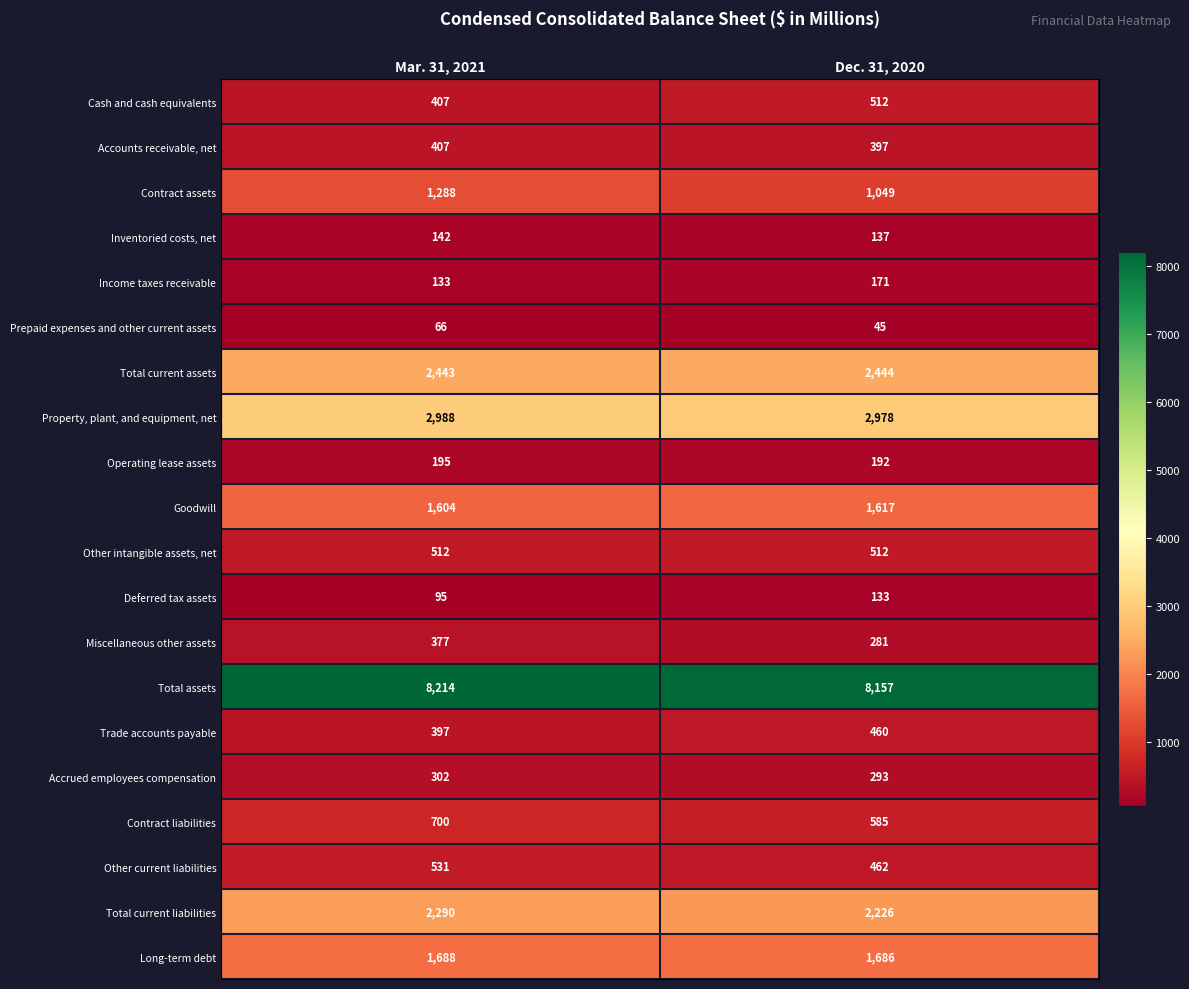

At which category is the sum across all series the highest?

Mar. 31, 2021